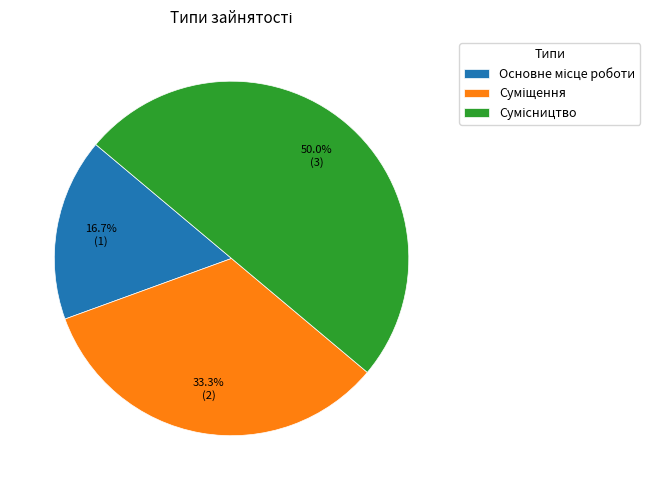

To the nearest percent, what is the difference between the Сумісництво and Основне місце роботи slice percentages?

33%